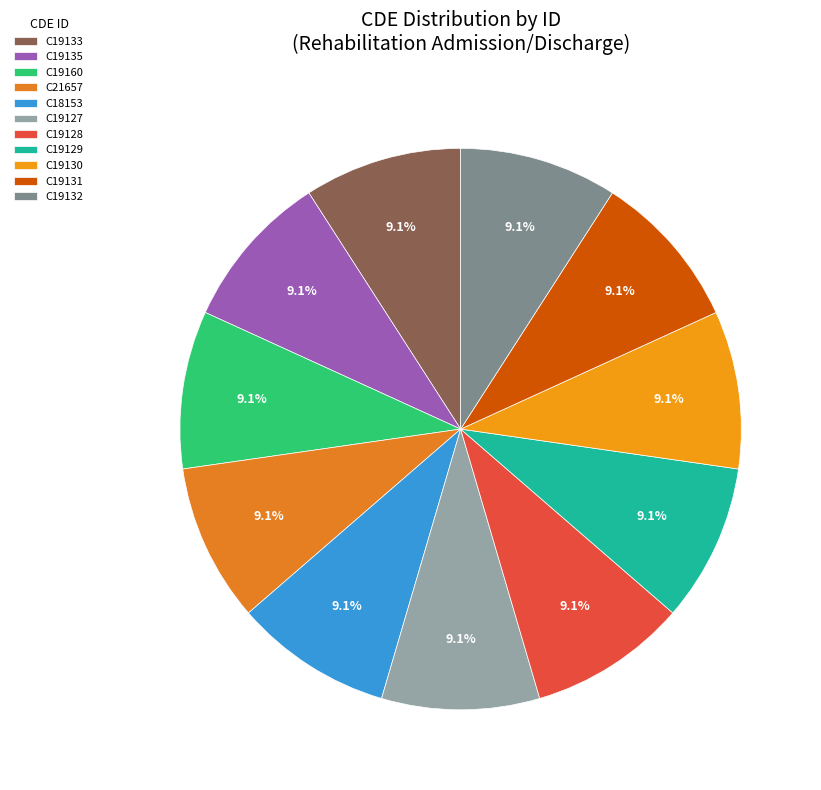

Count the number of slices in the pie.

11